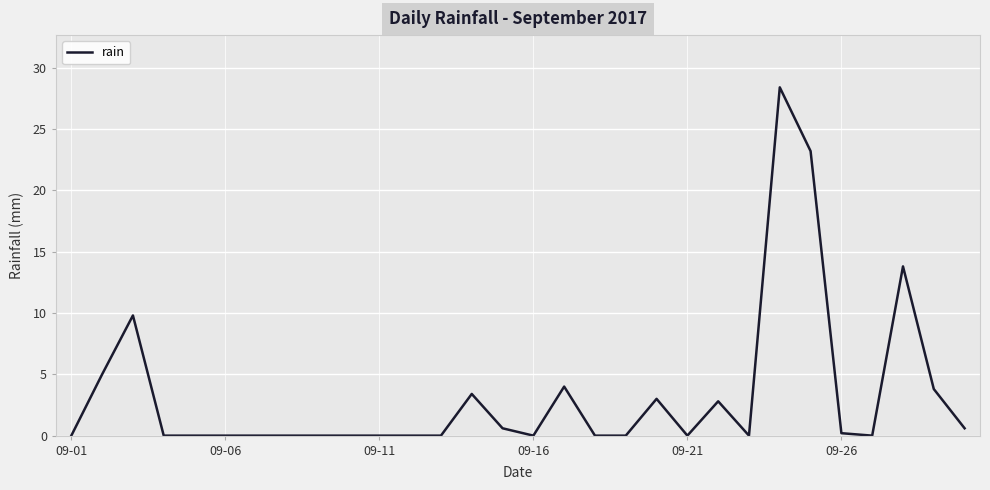

What is the maximum value shown in the chart?

28.4